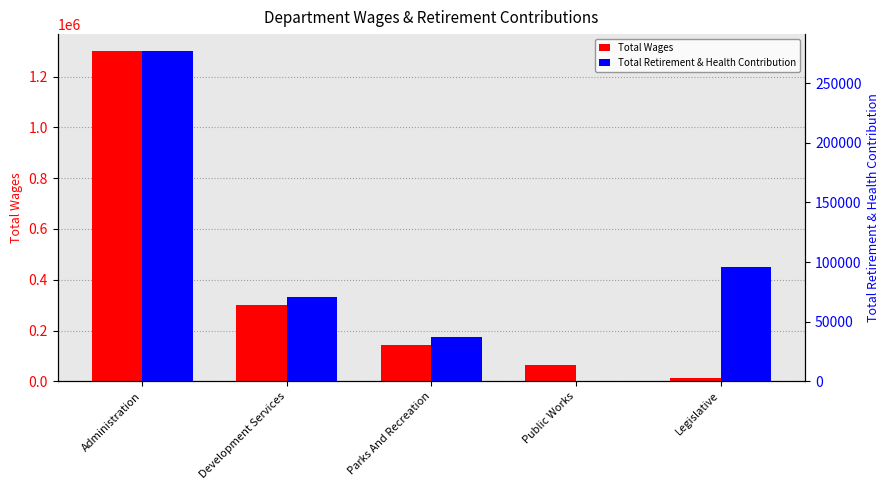

At which category is the sum across all series the highest?

Administration